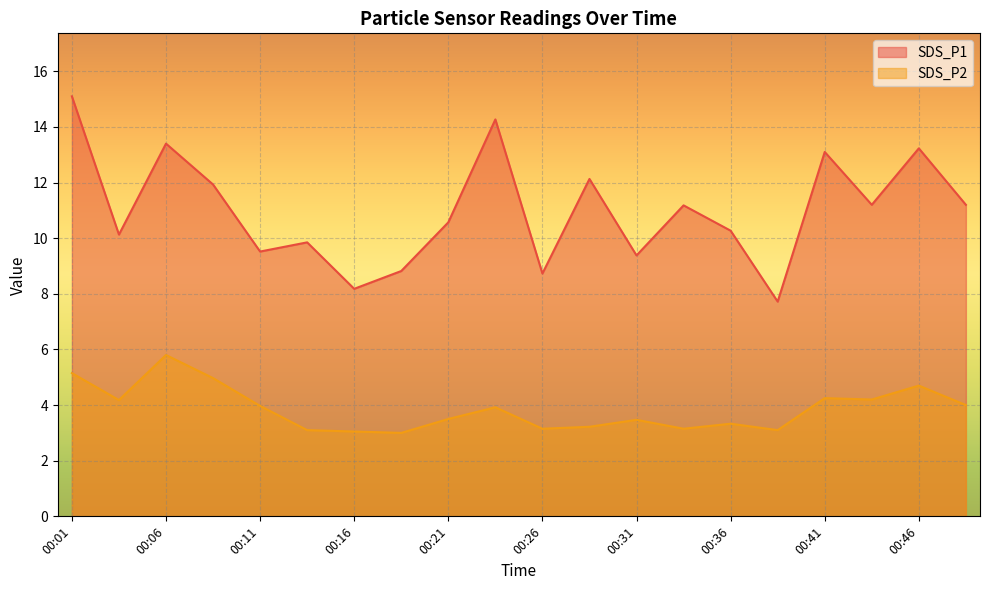

What is the total value across all series at 00:16?

11.2